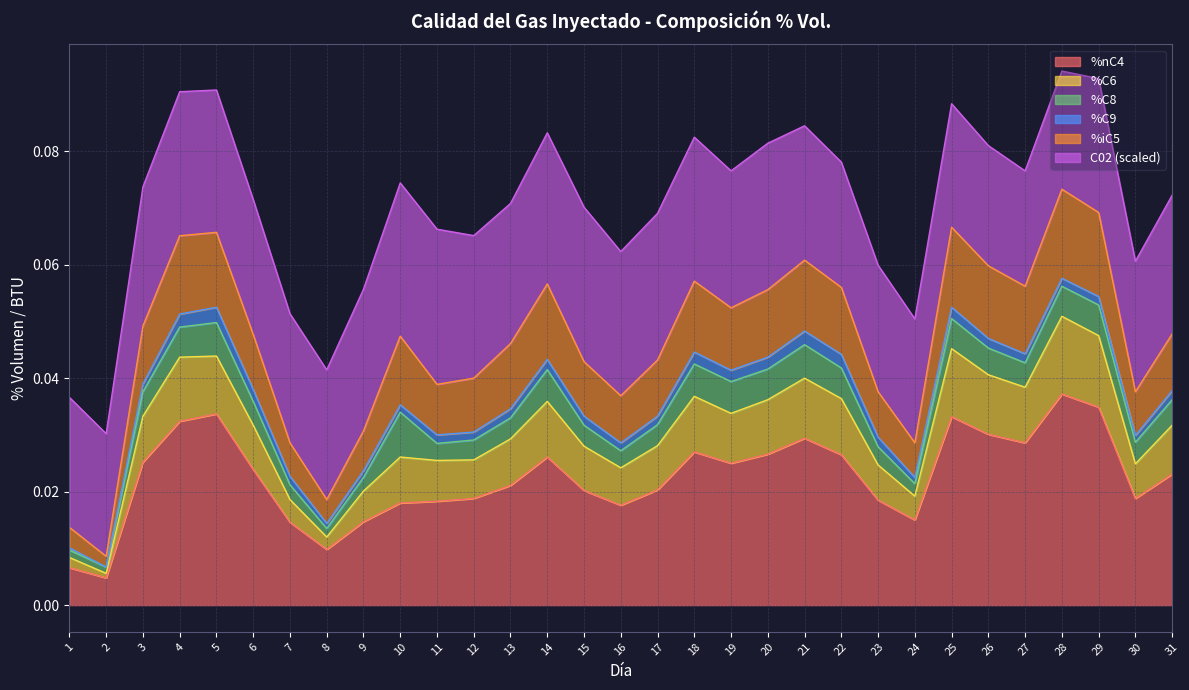

True or false: %C6 and %nC4 cross at least once.

False